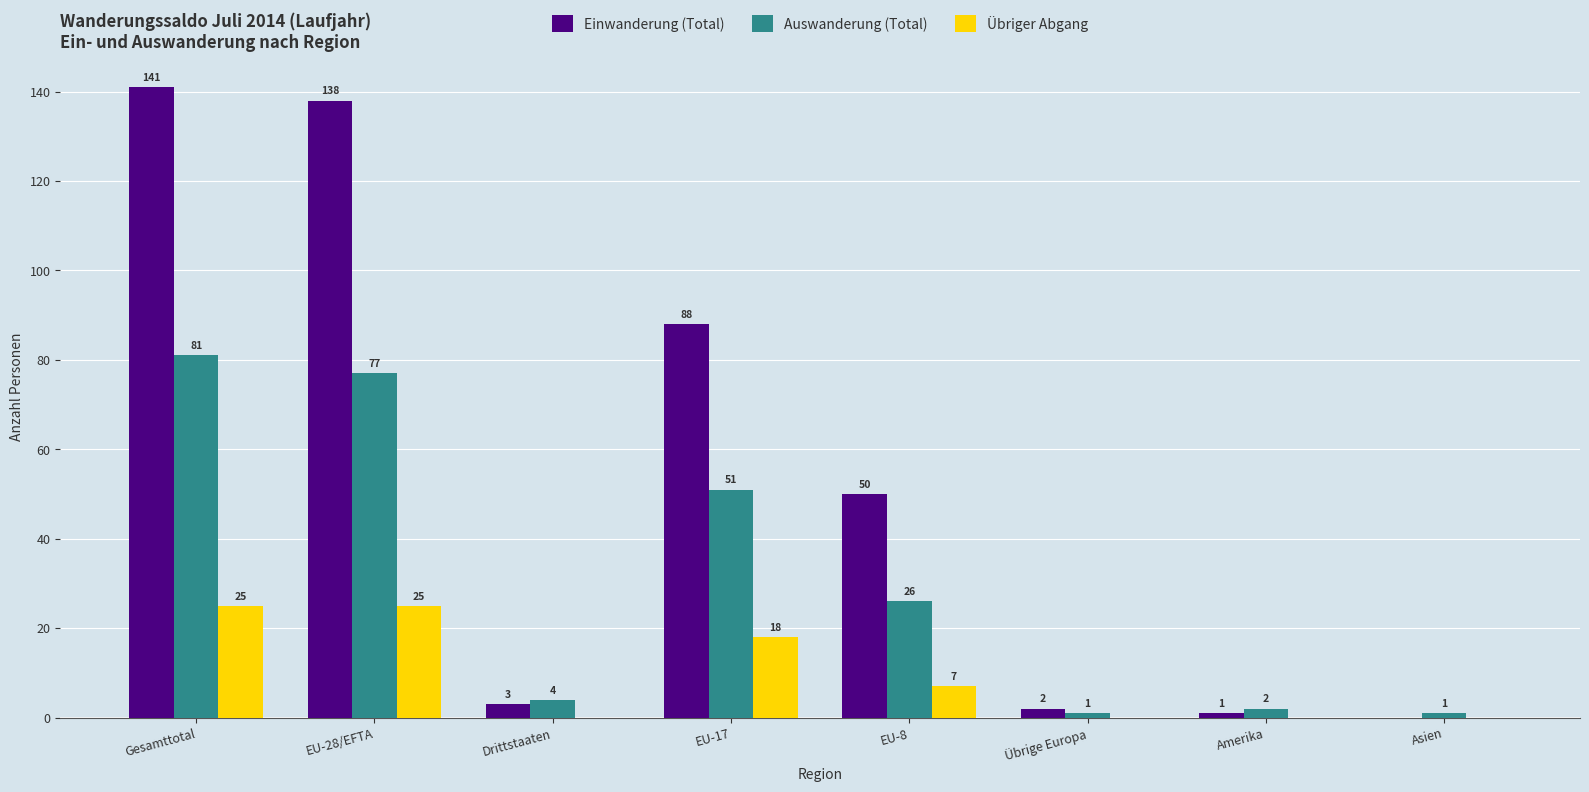

Which series changed the most between Gesamttotal and Asien?

Einwanderung (Total)